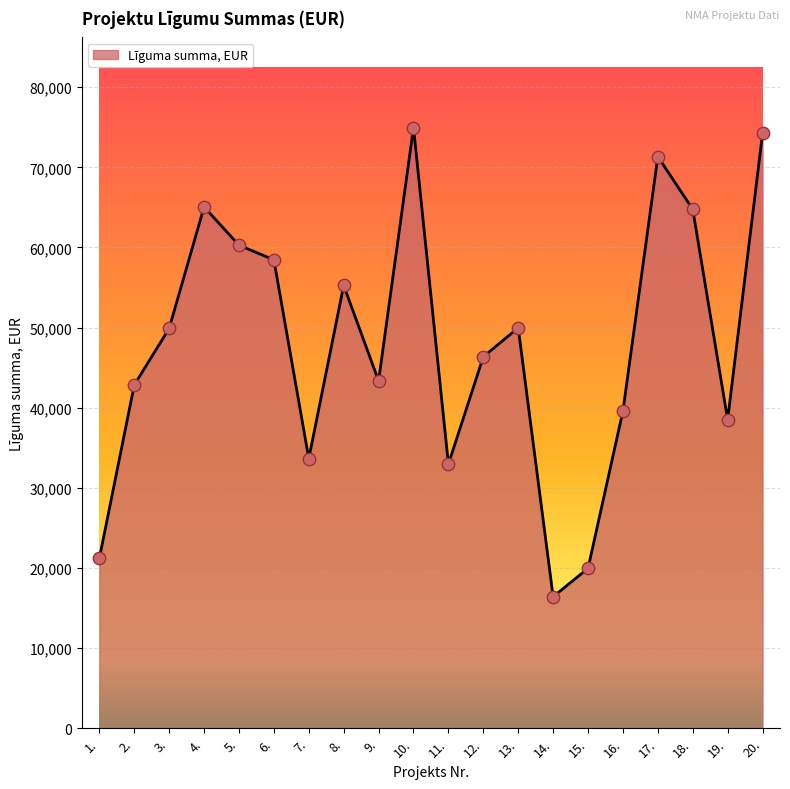

Approximately how many times larger is the value at 7. compared to 12.?

0.7